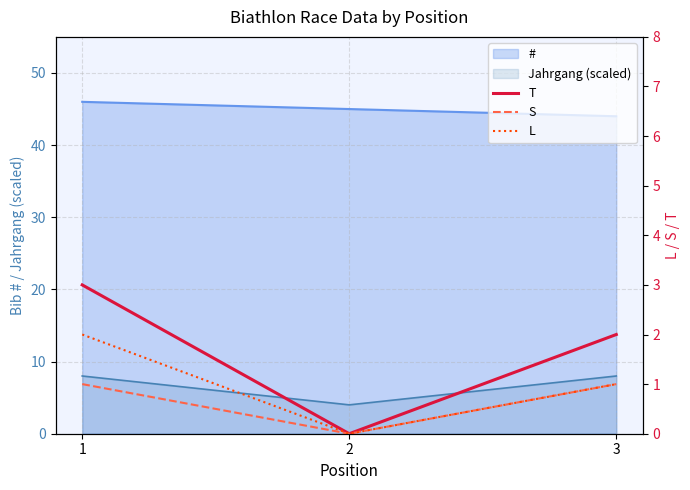

What is the sum of the T values at 1 and 3?

5